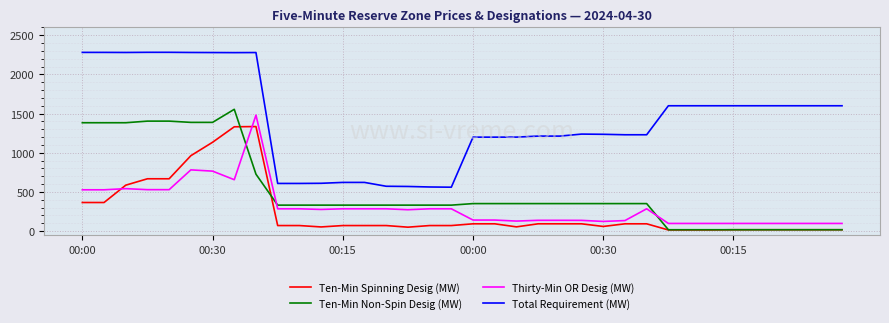

Which series has the largest total across all categories?

Total Requirement (MW)